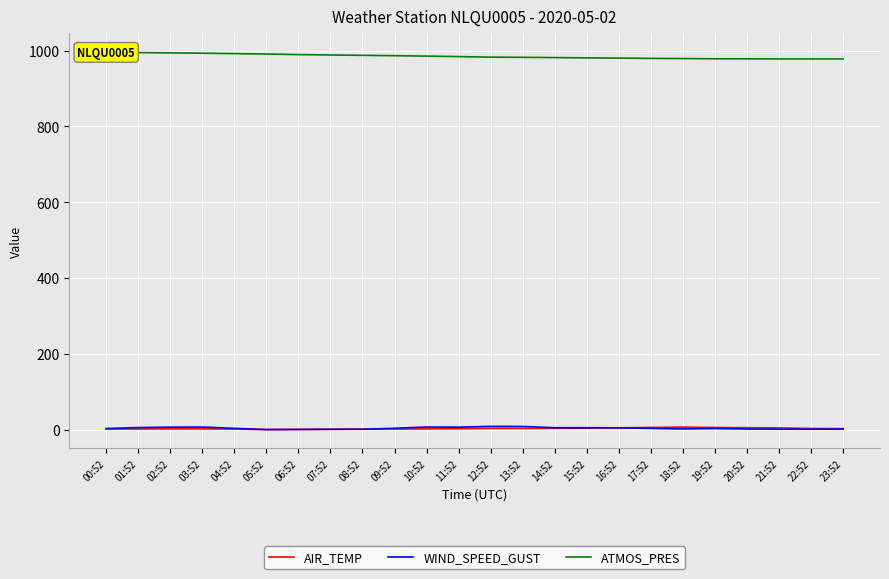

True or false: ATMOS_PRES and AIR_TEMP intersect in this chart.

False